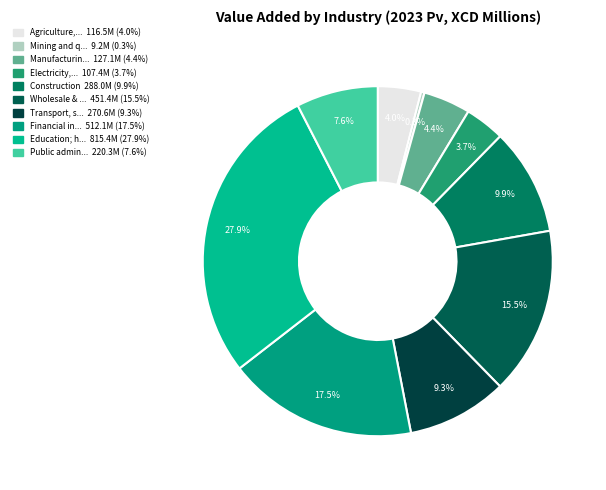

Count the number of slices in the pie.

10